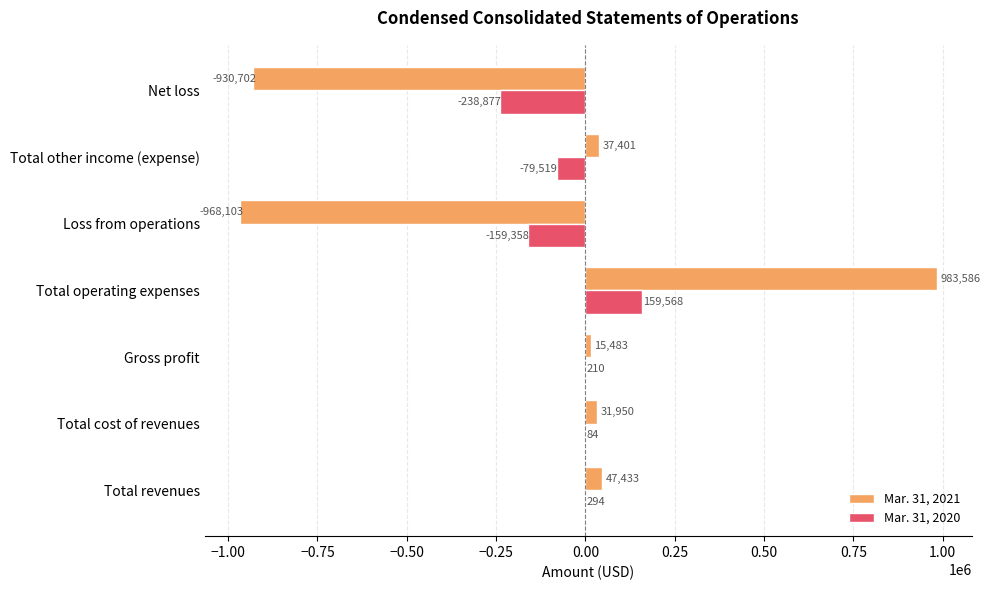

How many values in Mar. 31, 2021 are above zero?

5